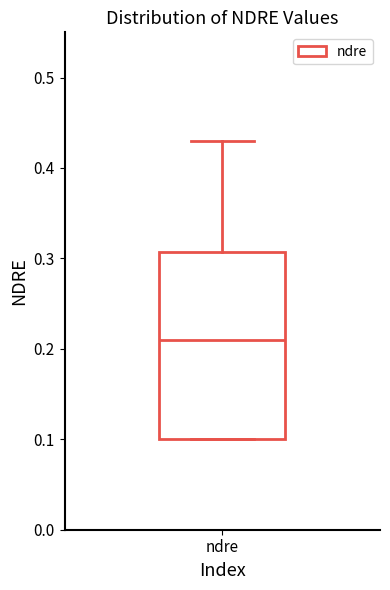

Where does the median line of the box for ndre sit on the y-axis? The values are not printed on the chart, so give them approximately, as read against the axis.

0.21